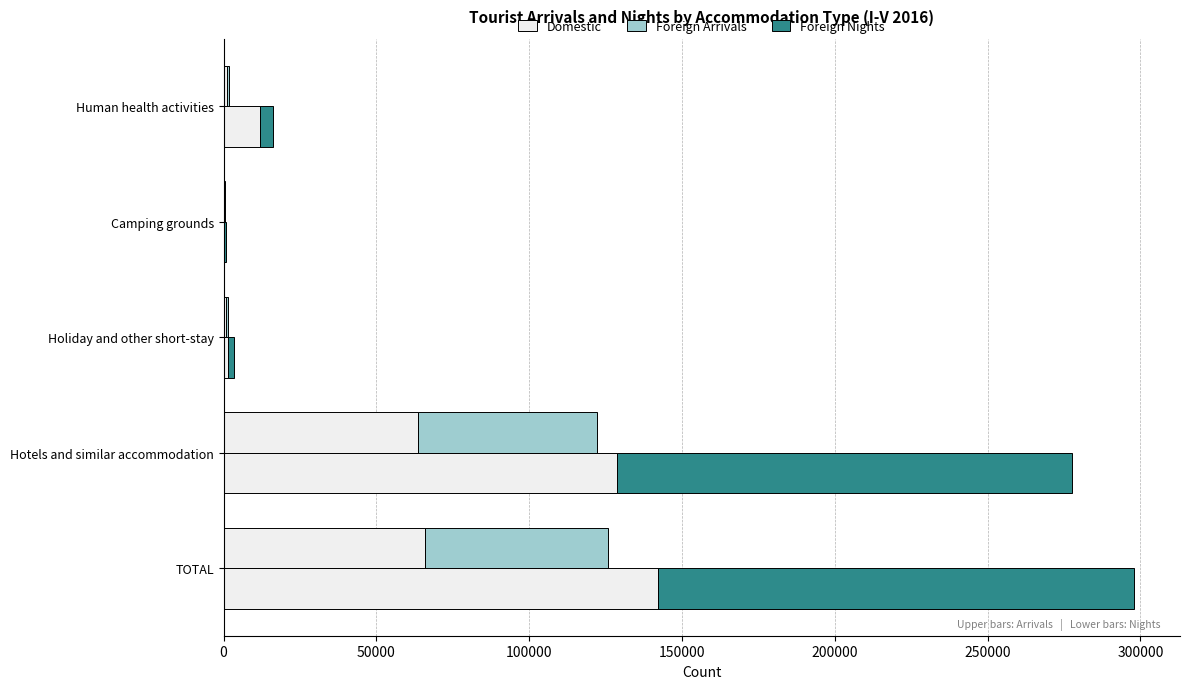

The Foreign Nights series shows 3197 at Holiday and other short-stay. True or false?

False